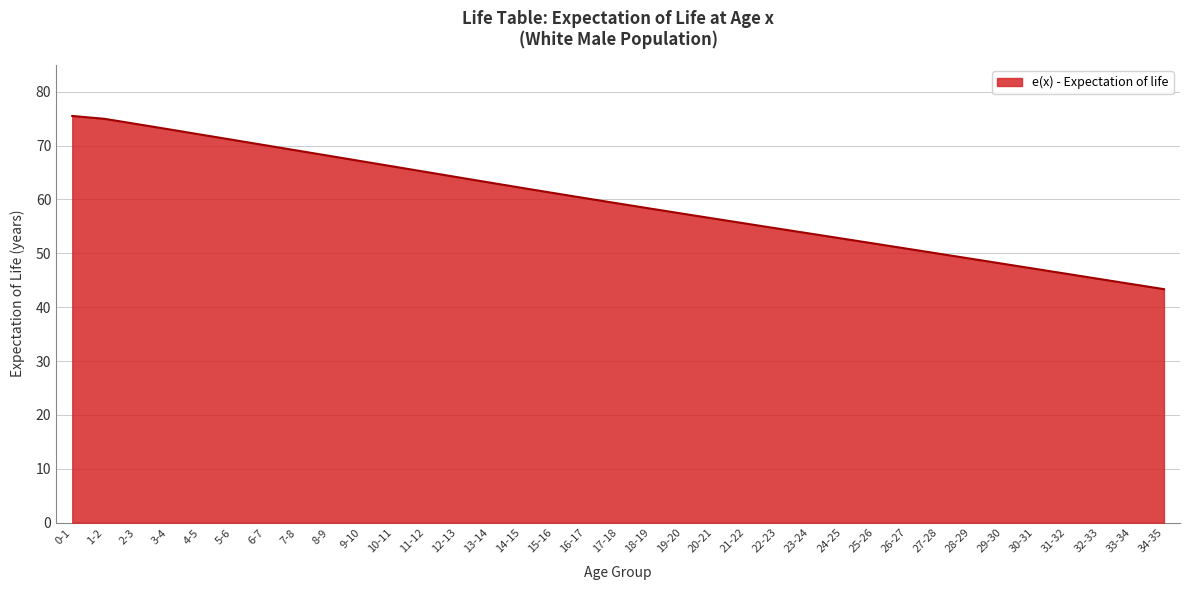

What is the difference between the values at 5-6 and 17-18?

11.8